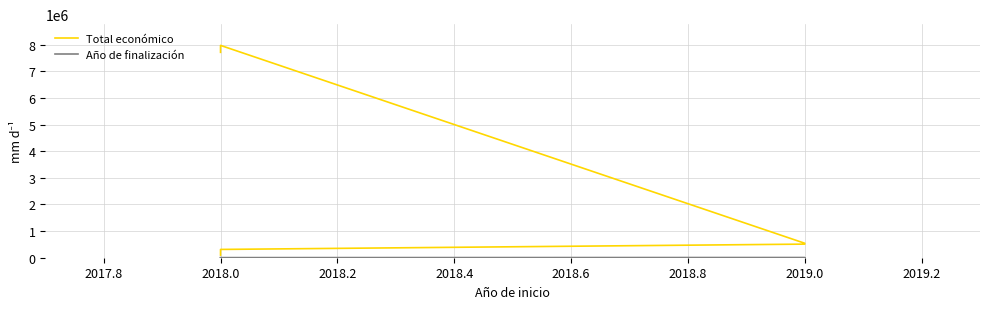

The value of Año de finalización at 2019.0 is 1136. True or false?

False